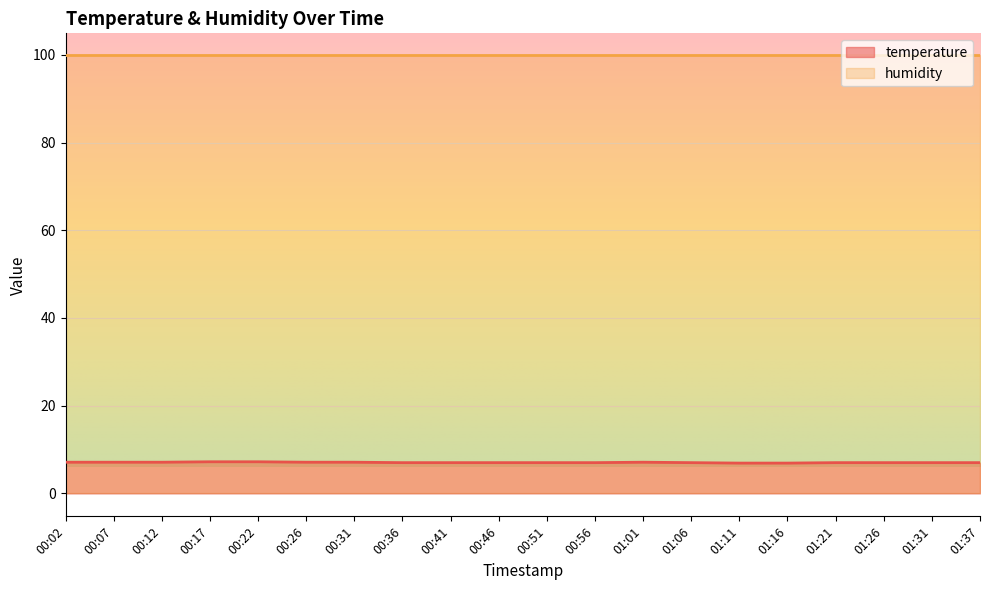

Which has a higher value, 00:36 or 01:26?

00:36